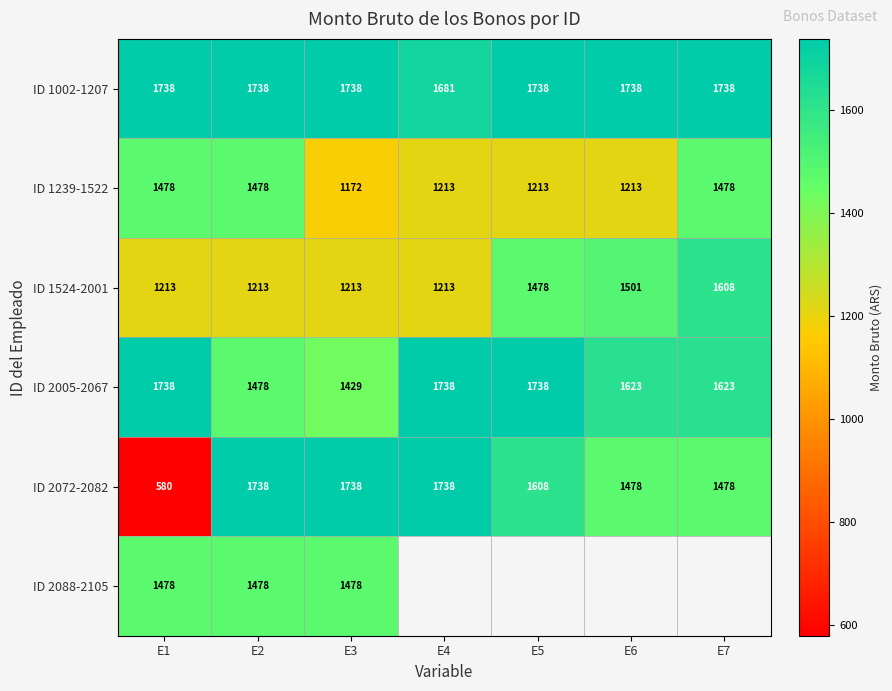

What is the difference between the ID 1524-2001 values at E5 and E1?

265.0